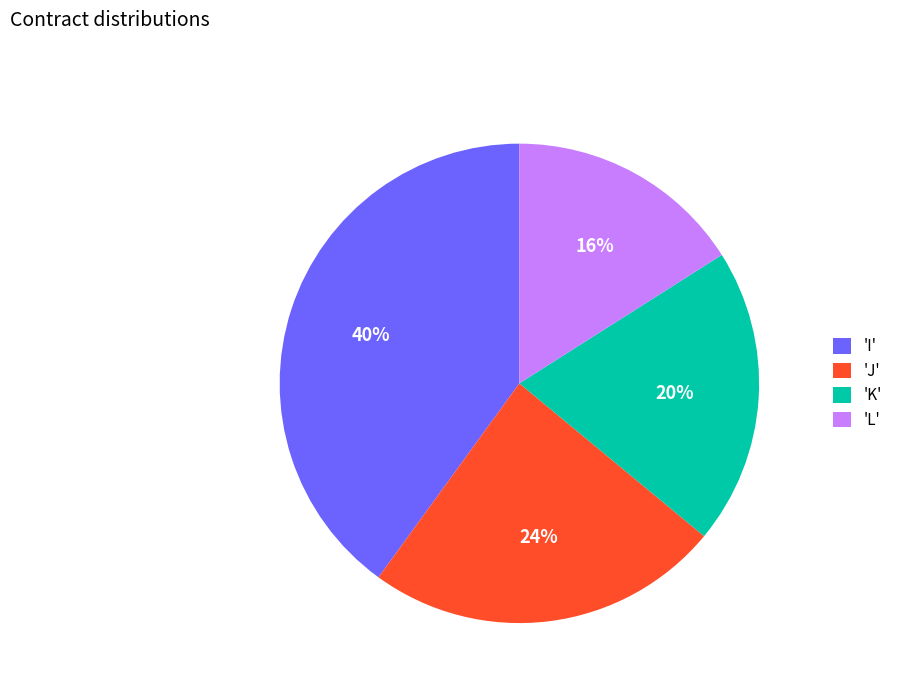

Rank the categories by value from lowest to highest.

'L', 'K', 'J', 'I'